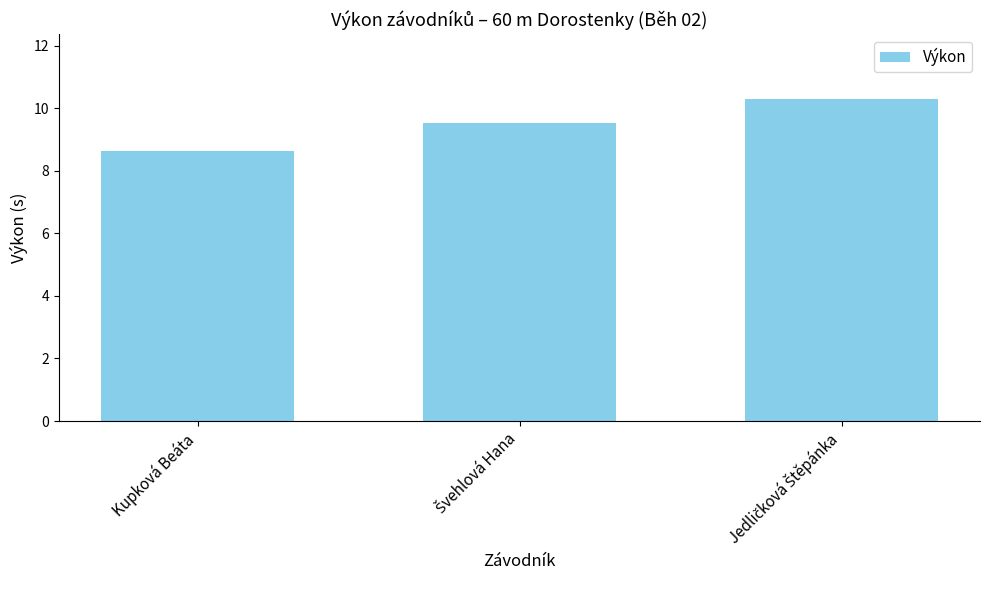

What value does the data have at Kupková Beáta?

8.6